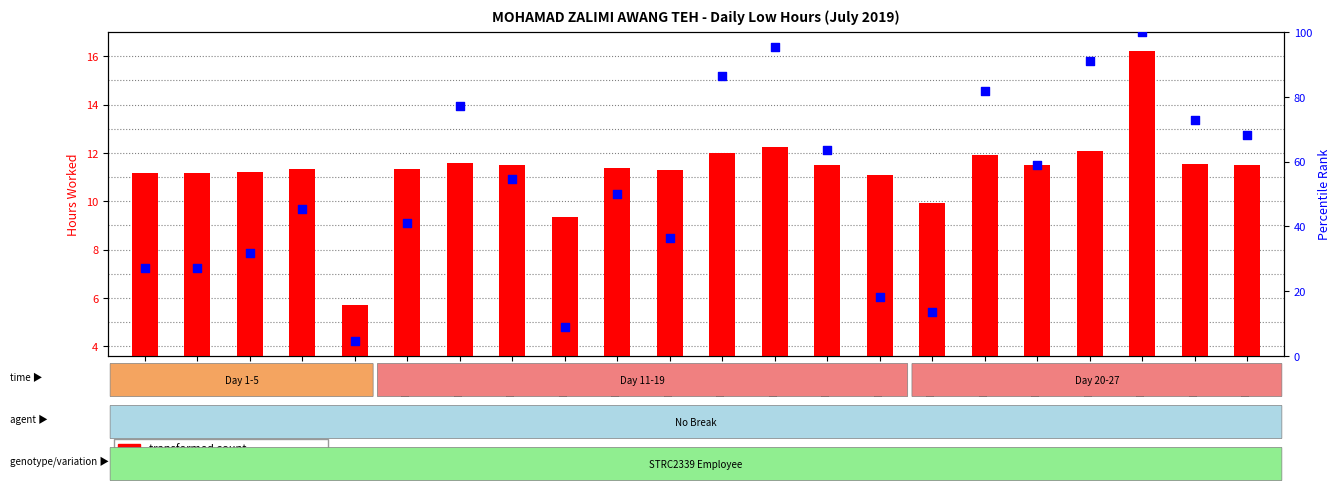

At how many categories does at least one series exceed 21?

18